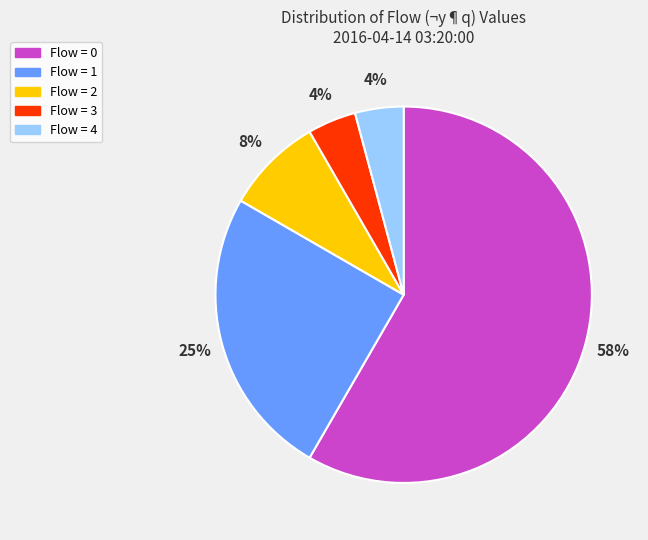

Count the number of slices in the pie.

5